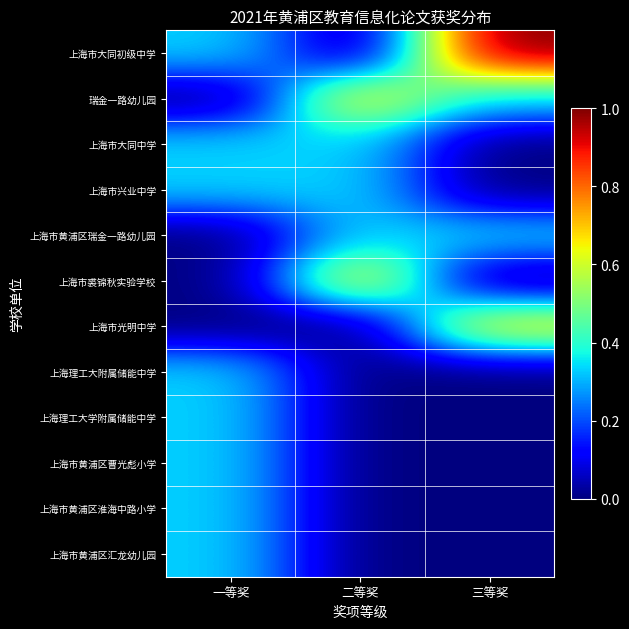

Rank the series at 三等奖 from lowest to highest value.

上海市大同中学, 上海市兴业中学, 上海市裘锦秋实验学校, 上海理工大附属储能中学, 上海理工大学附属储能中学, 上海市黄浦区曹光彪小学, 上海市黄浦区淮海中路小学, 上海市黄浦区汇龙幼儿园, 瑞金一路幼儿园, 上海市黄浦区瑞金一路幼儿园, 上海市光明中学, 上海市大同初级中学